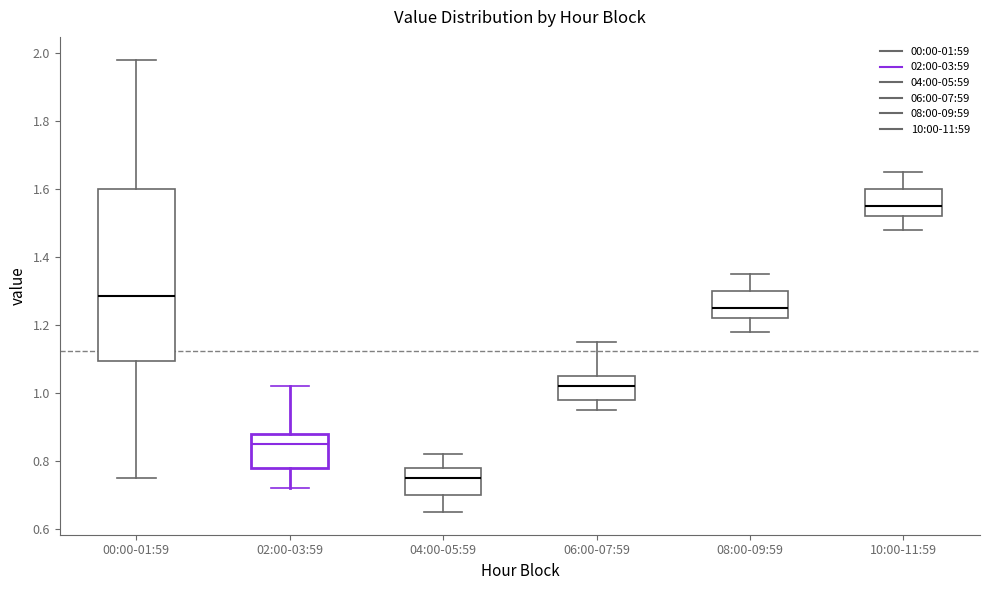

Which box has the lowest median line?

04:00-05:59